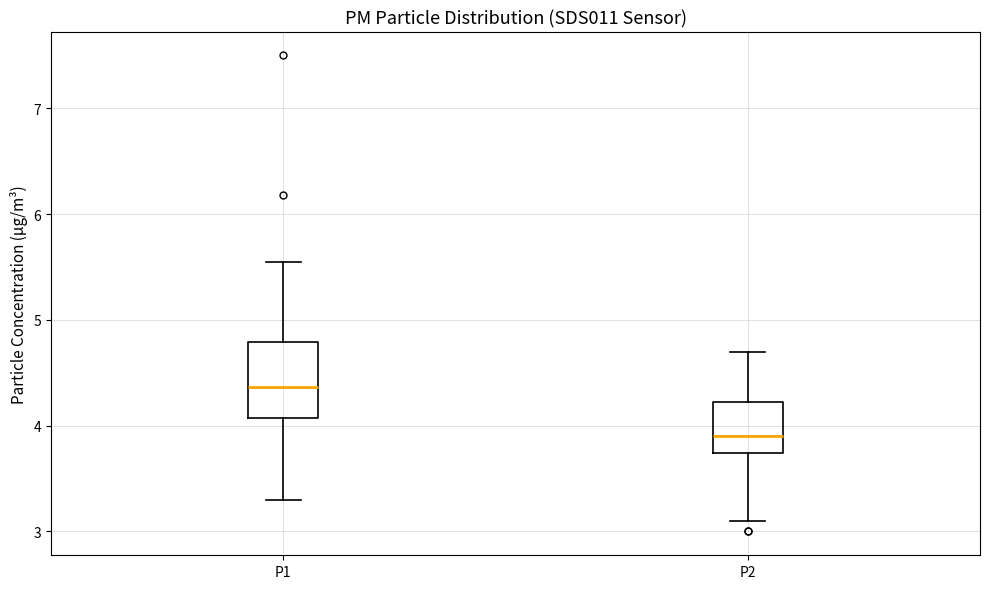

Comparing the boxes themselves (not the whiskers), which one is the tallest?

P1